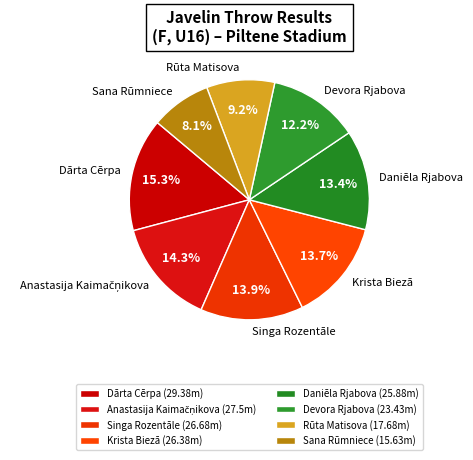

Does any single category account for the majority?

No